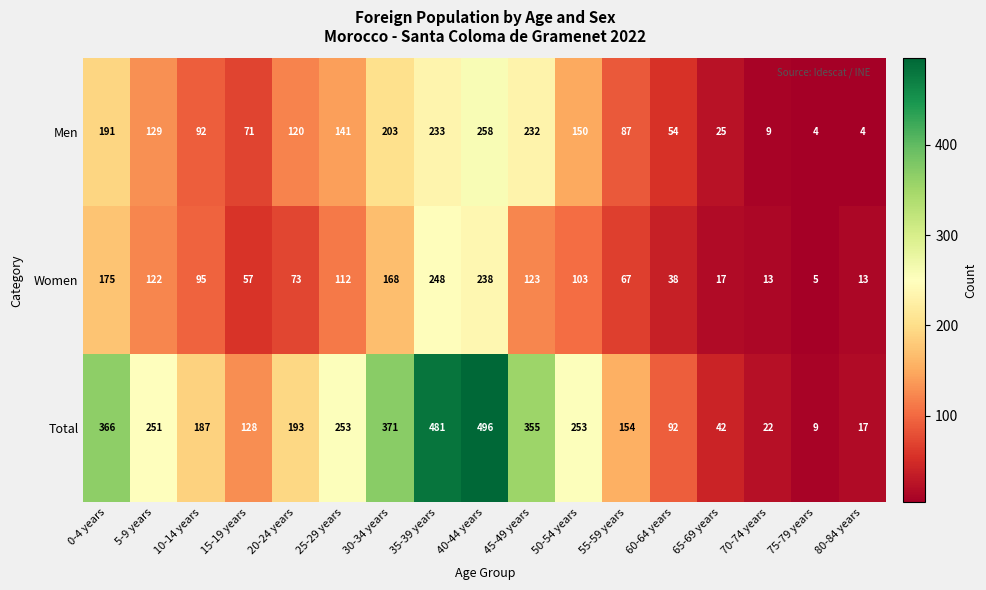

What is the spread (max minus min) of values at 75-79 years?

5